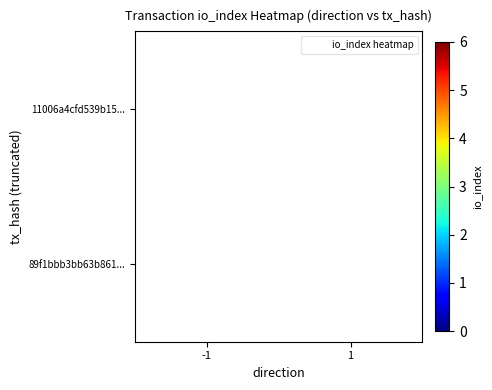

How many categories are shown in the chart?

2